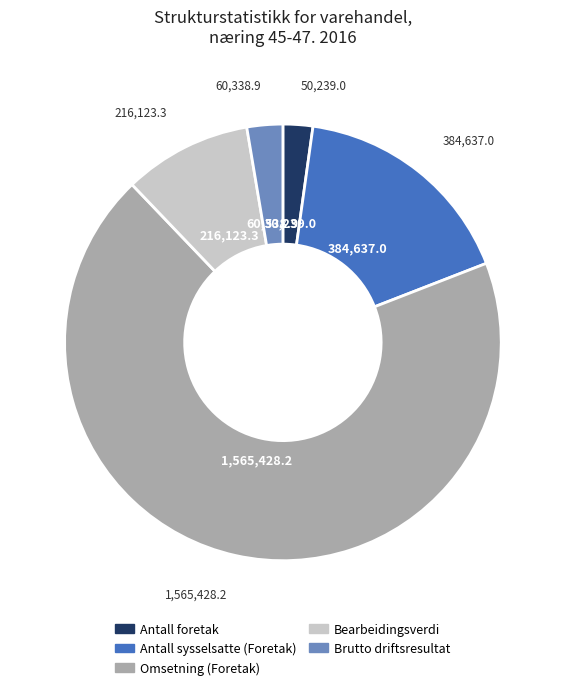

Is the sum of Antall foretak and Omsetning (Foretak) greater than half?

Yes